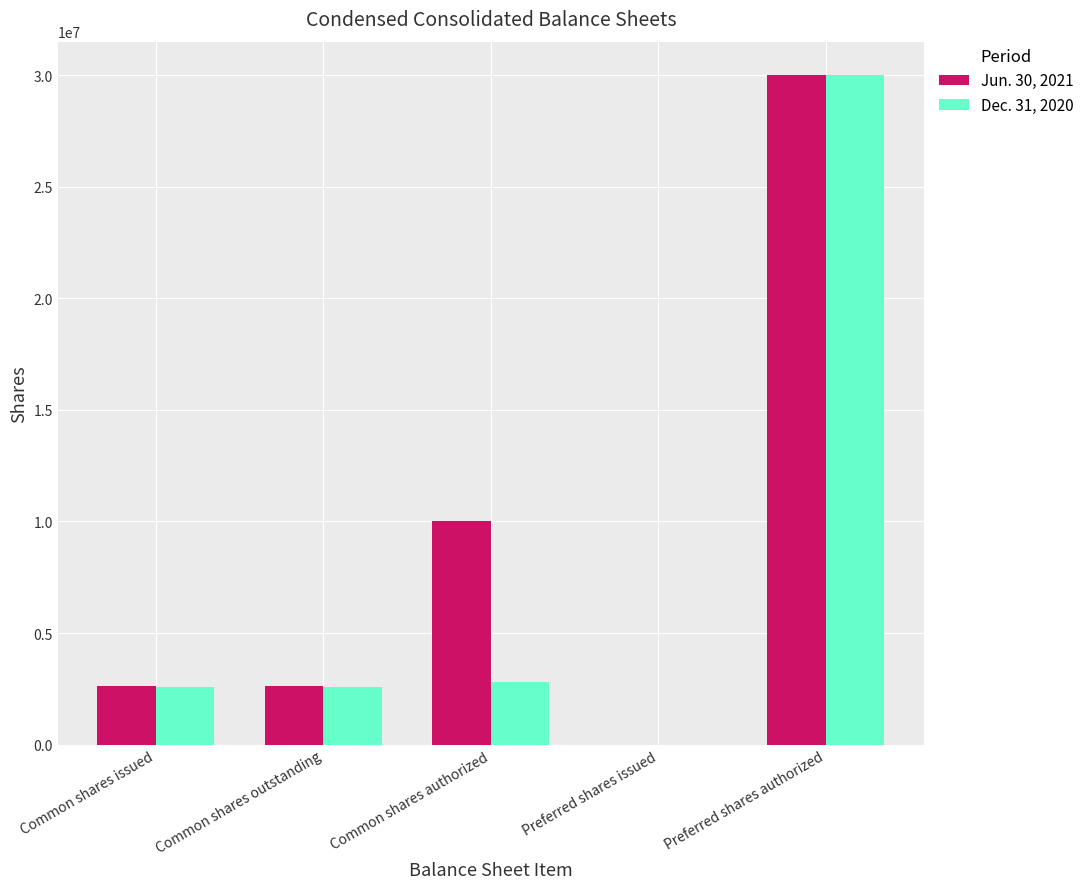

Which series changed the most between Common shares outstanding and Preferred shares issued?

Jun. 30, 2021